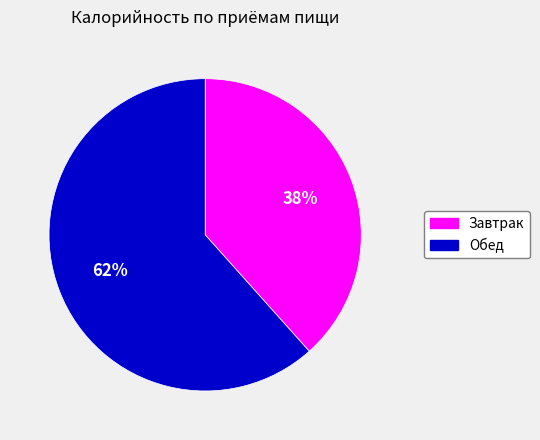

What percentage is the Завтрак slice, to the nearest percent?

38%